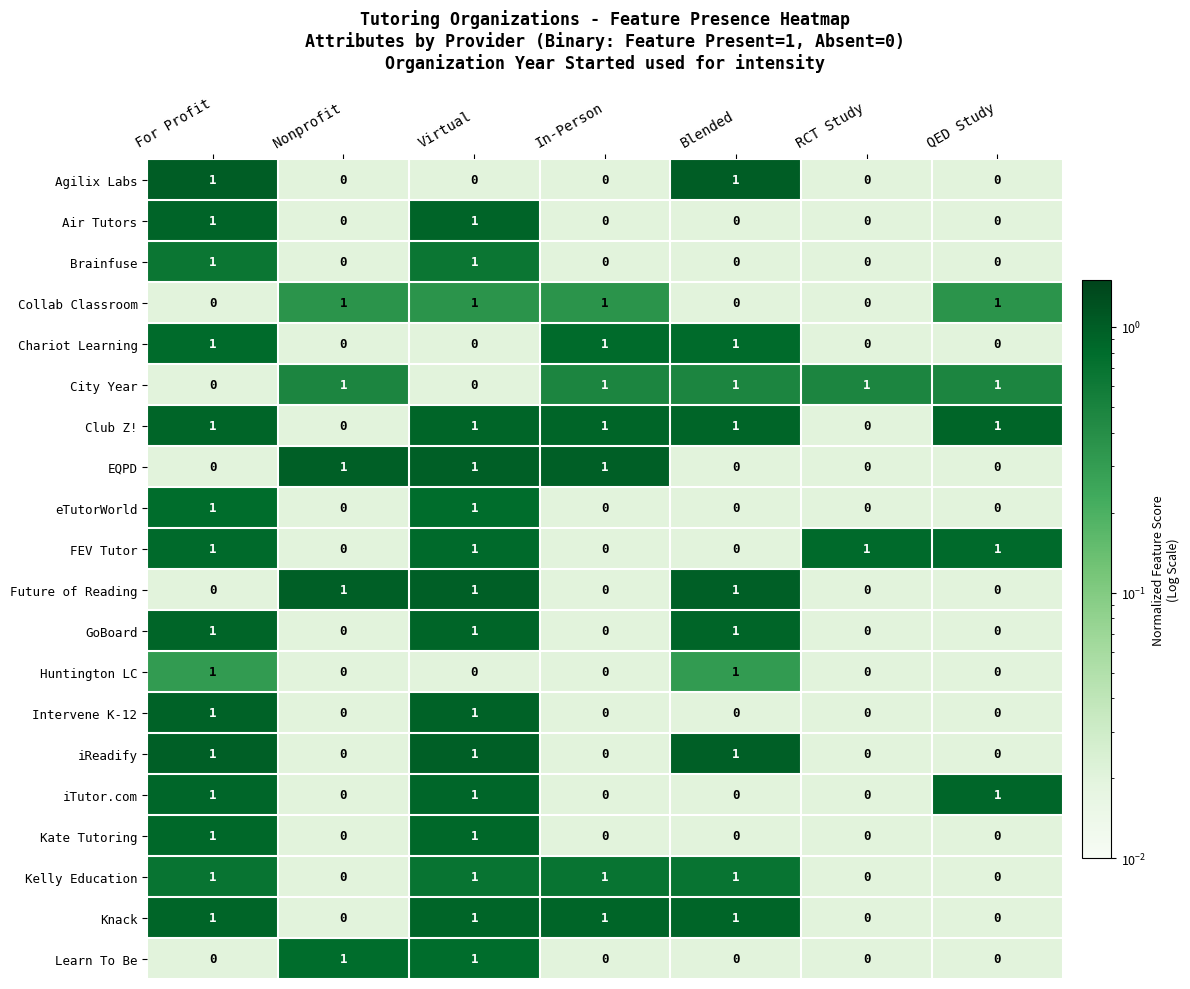

How many Collab Classroom values are between 0 and 1?

7